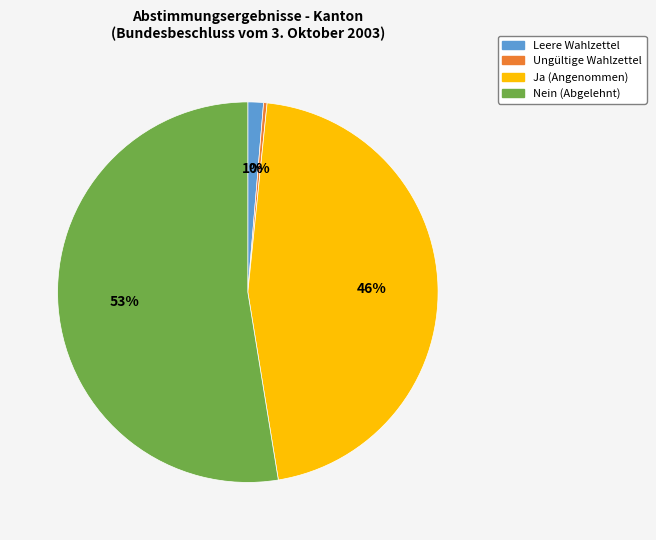

Is it true that Leere Wahlzettel is 13% of the pie?

False